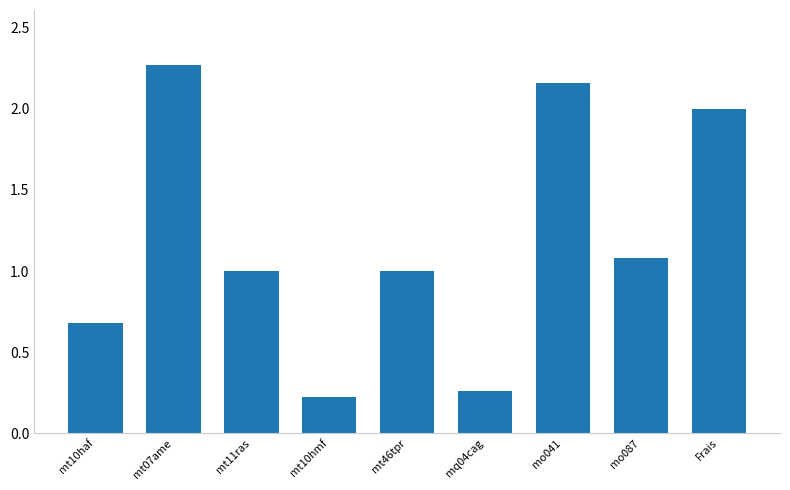

At which category does the chart reach its peak across all series?

mt07ame